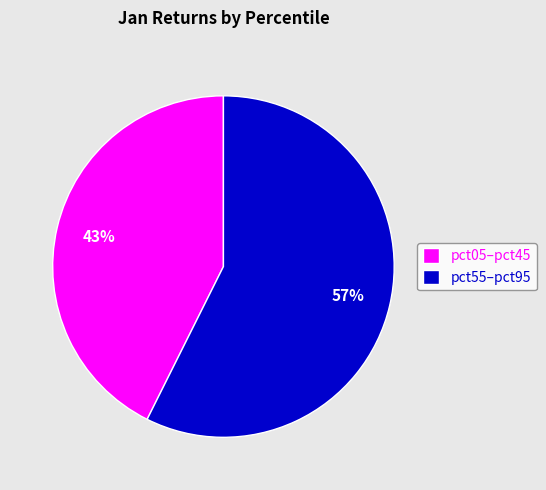

How many segments does this pie chart have?

2